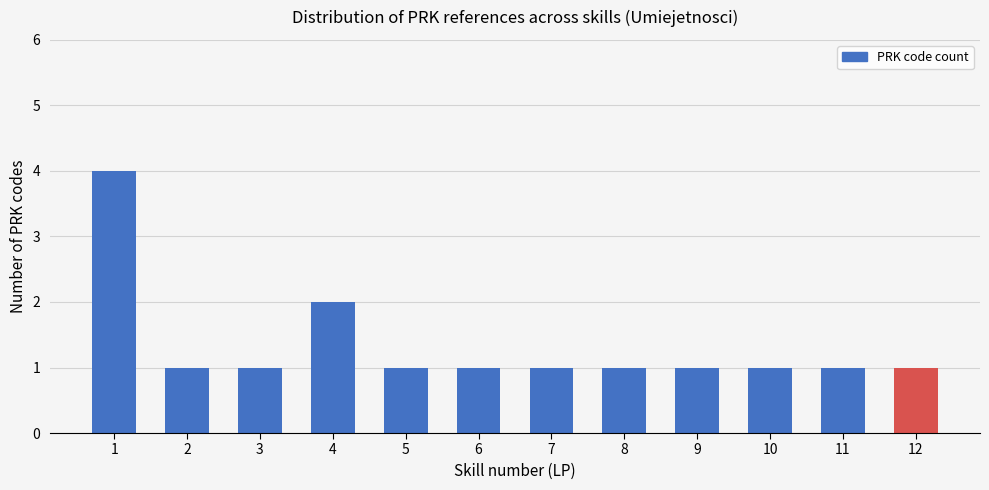

How many data points does each series have?

12